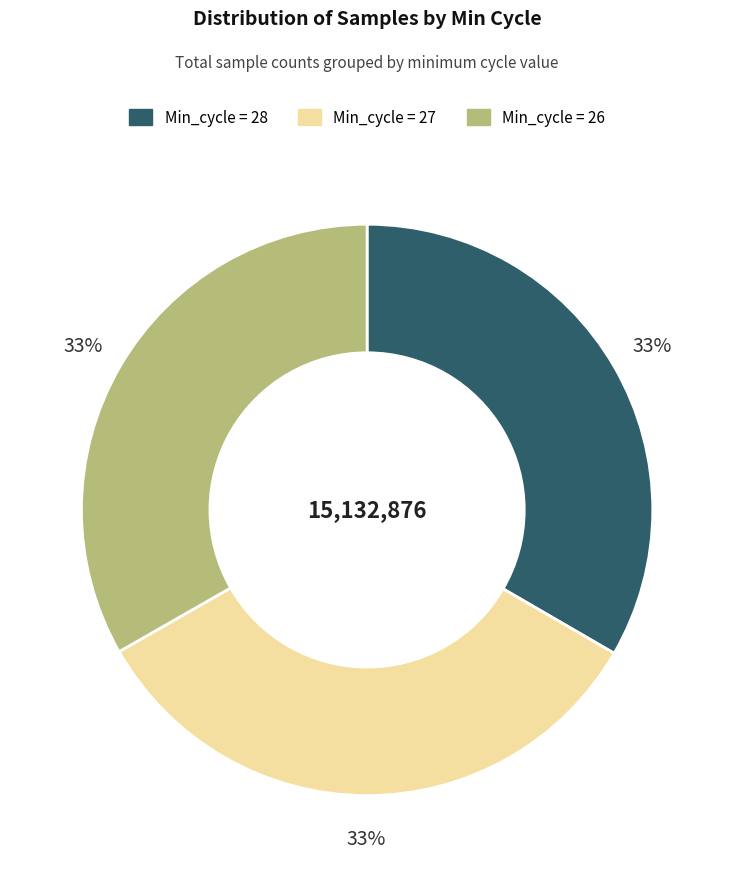

How many segments does this pie chart have?

3